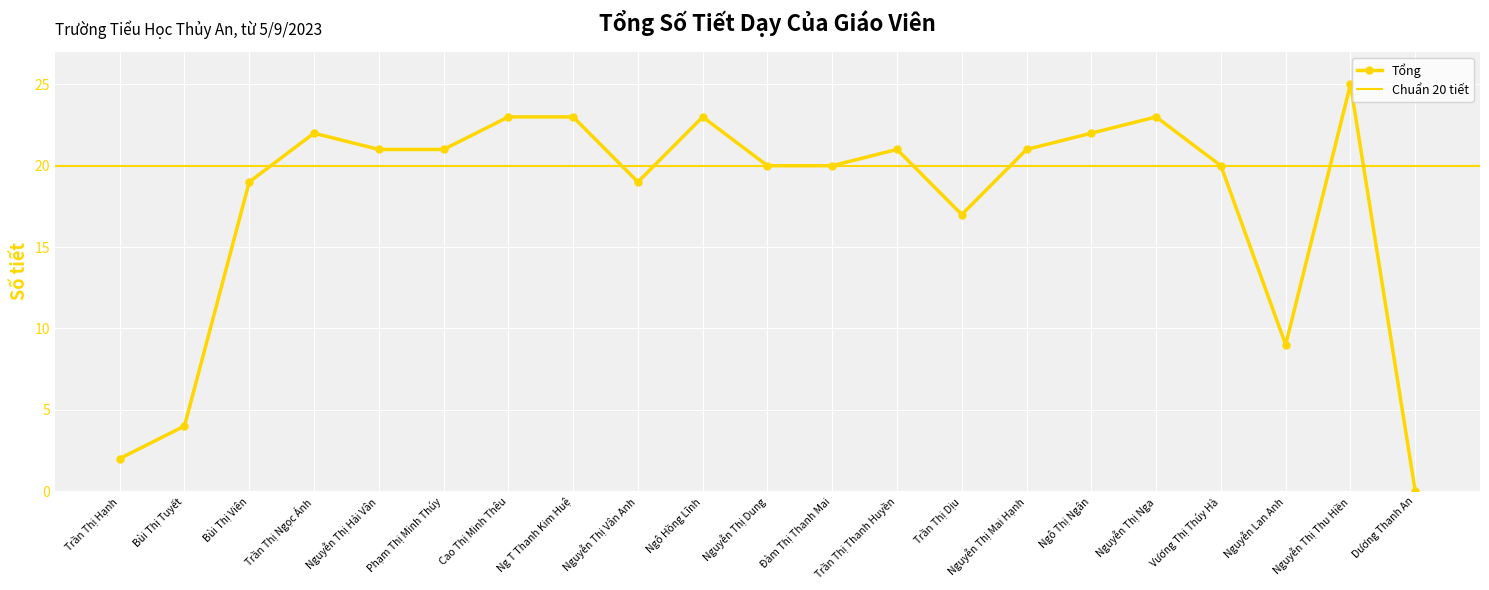

Where is the data nearest to the value 12?

Nguyễn Lan Anh